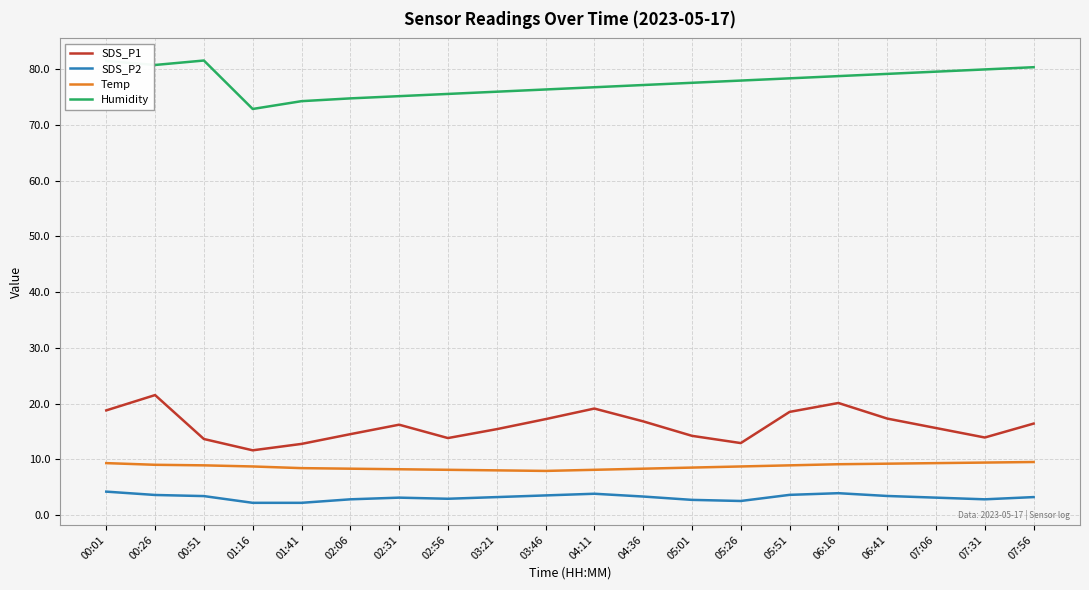

What is the difference between the highest and lowest values at 00:26?

77.2